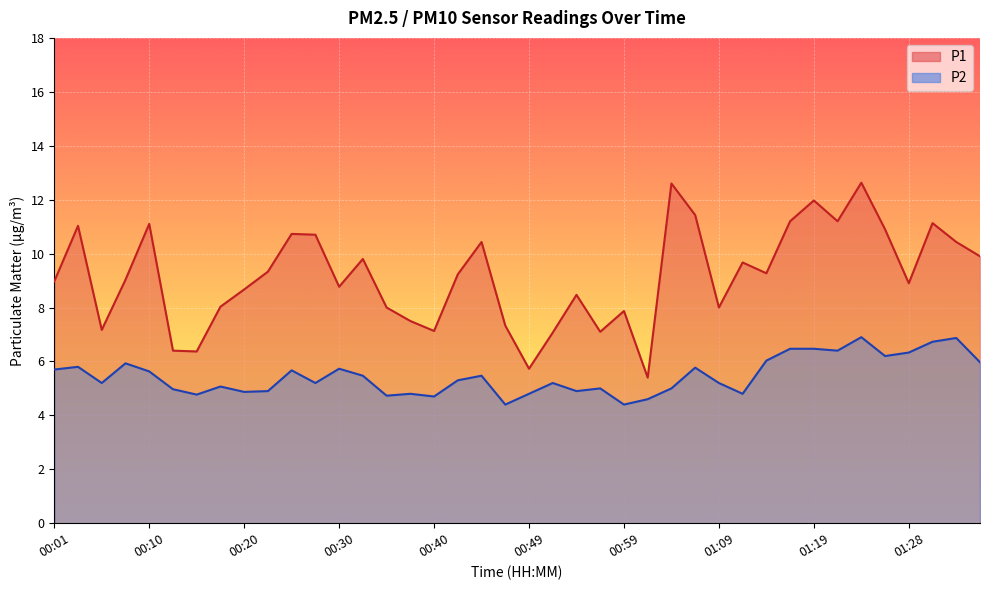

What is the value of the P2 point at the 17th from the left?

4.7